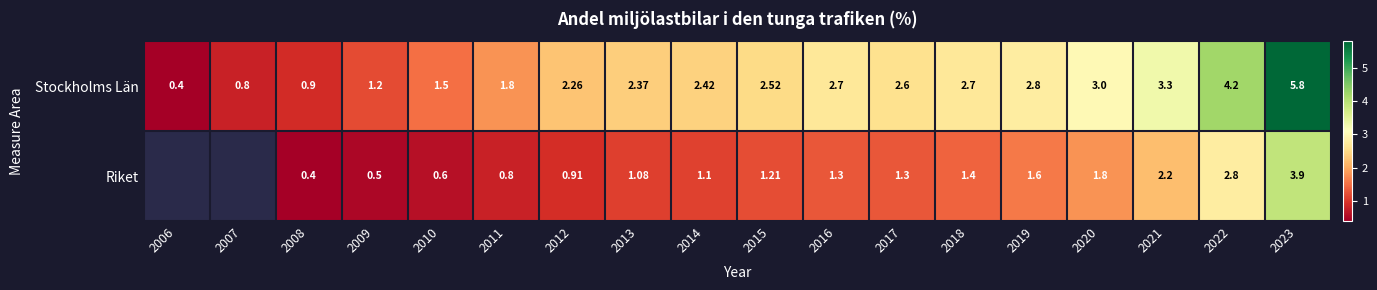

Where is Stockholms Län nearest to the value 3?

2020